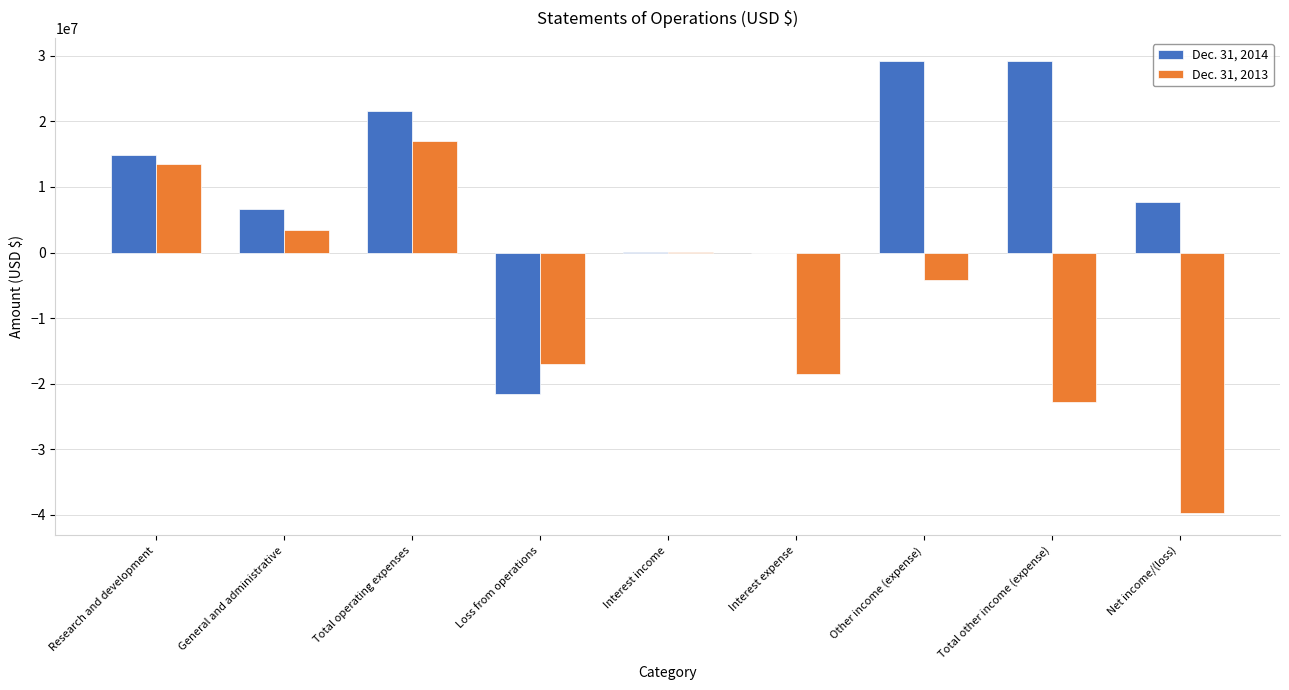

True or false: Dec. 31, 2014 has a value of -21493326 at Loss from operations.

True